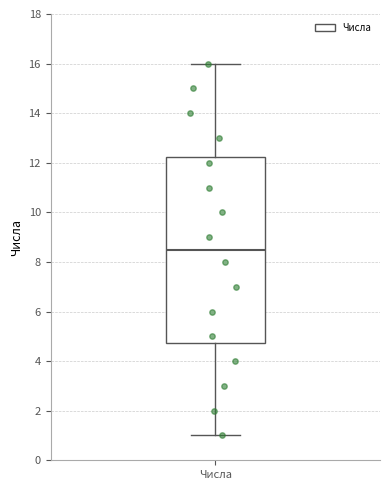

Transcribe this box plot: give where the median line is, the range the box spans, and where the two whiskers end, as read against the y-axis. The values are not printed on the chart, so give them approximately, as read against the axis.

median 8.6, box 4.8 to 12.2, whiskers 1.0 to 16.0